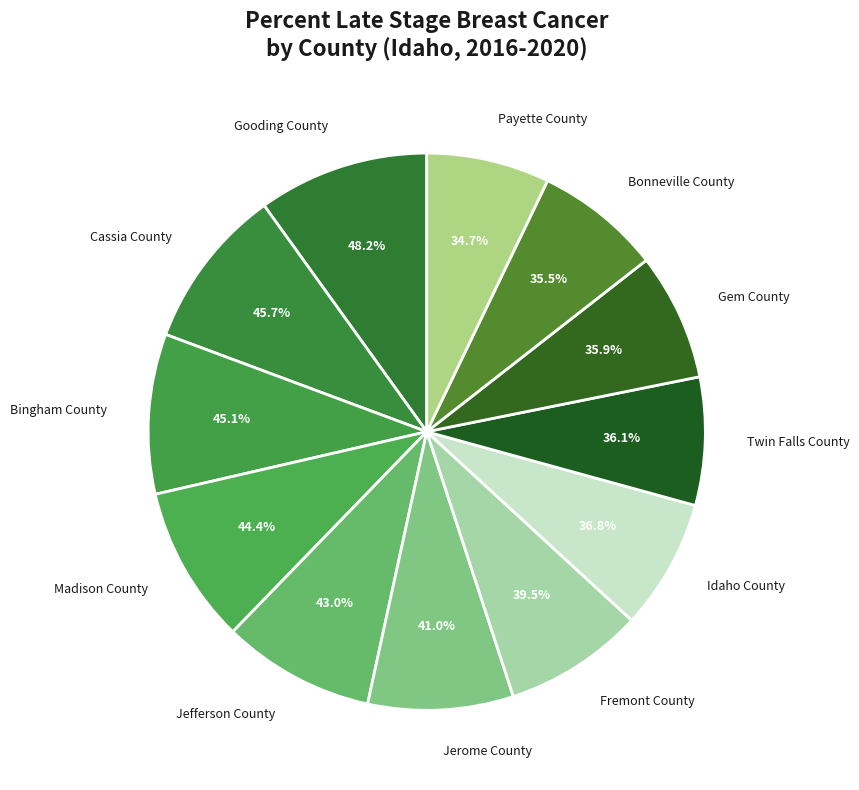

Does Madison County represent more than half of the total?

No